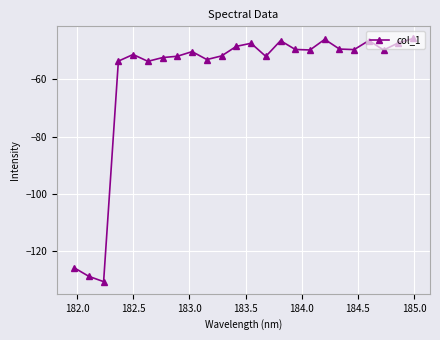

How many categories are shown in the chart?

24